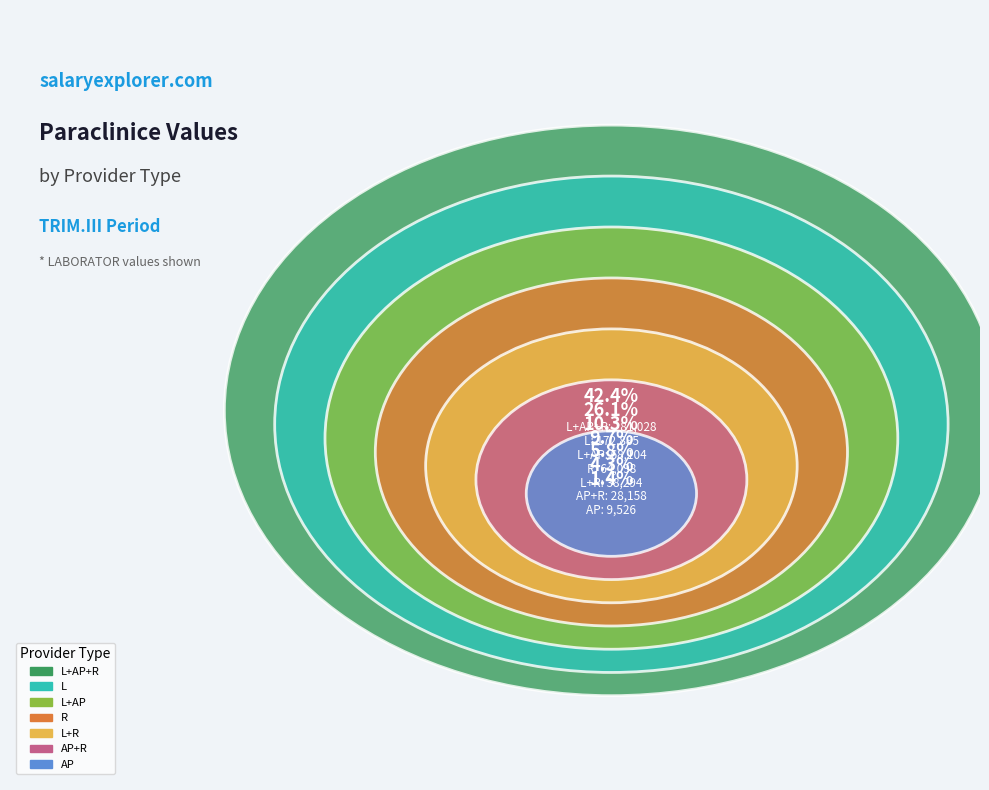

To the nearest percent, what is the difference between the largest and smallest slice percentages?

41%